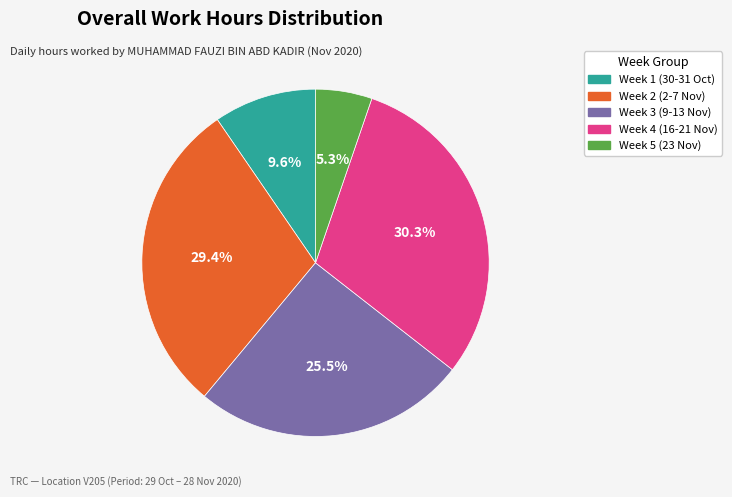

Is there any slice that represents more than half of the pie?

No